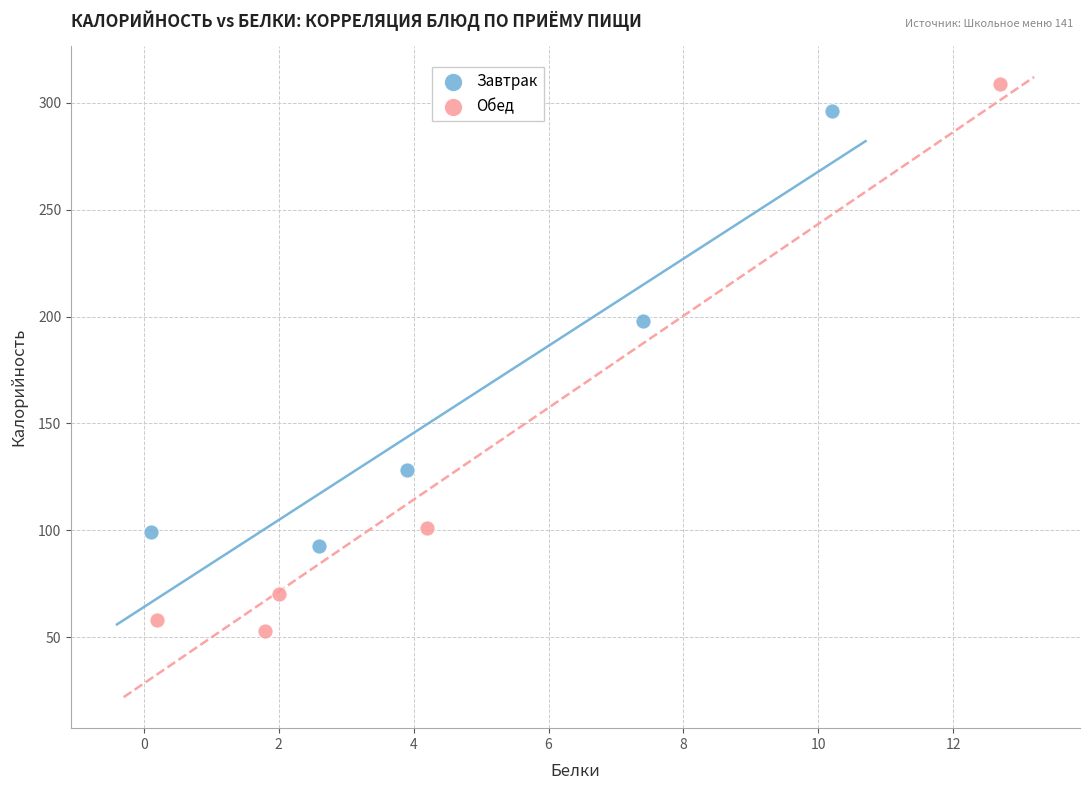

Which series contains the lowest Y value?

Обед